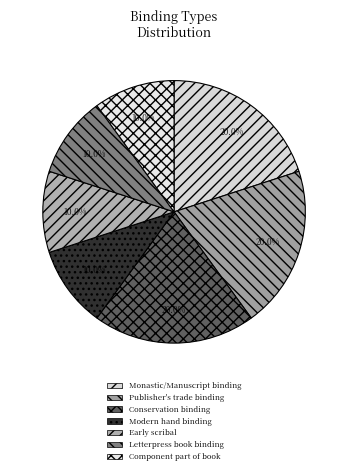

Which slice is the largest?

Monastic/Manuscript binding